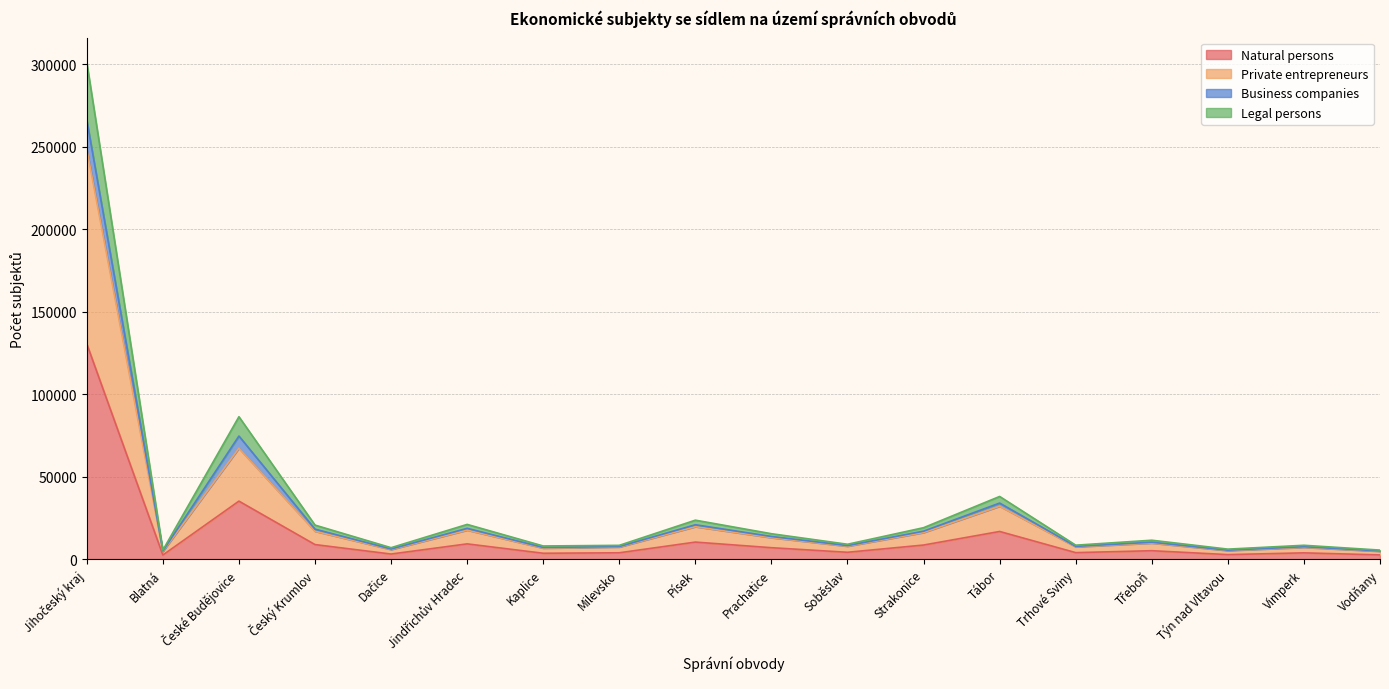

Between Dačice and Trhové Sviny, which is larger?

Trhové Sviny